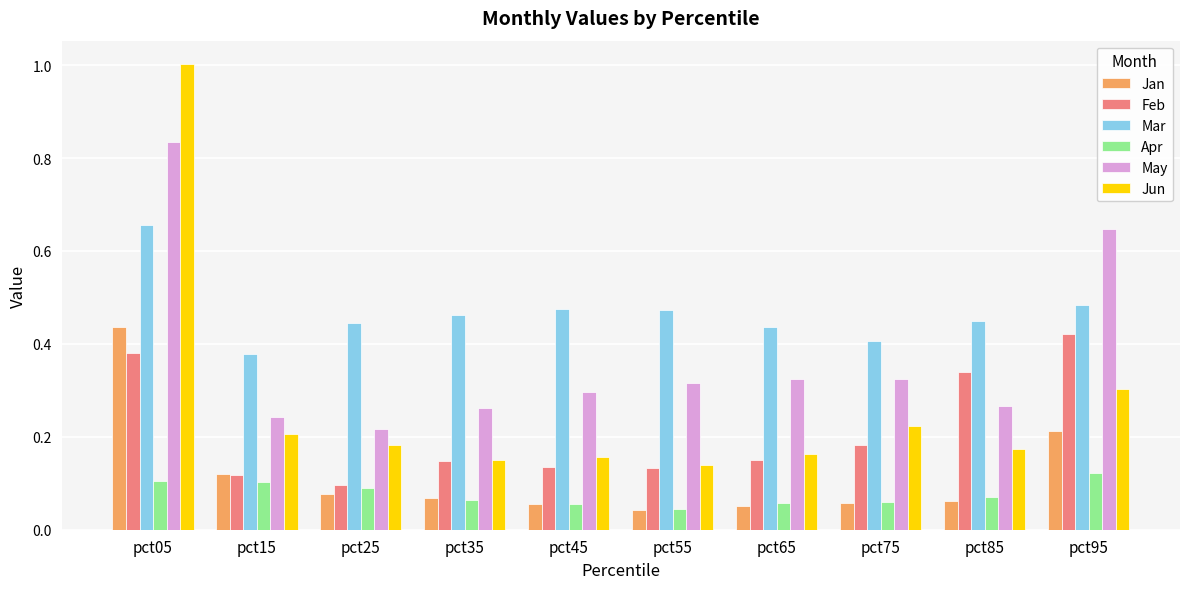

Rank the series at pct85 from highest to lowest value.

Mar, Feb, May, Jun, Apr, Jan